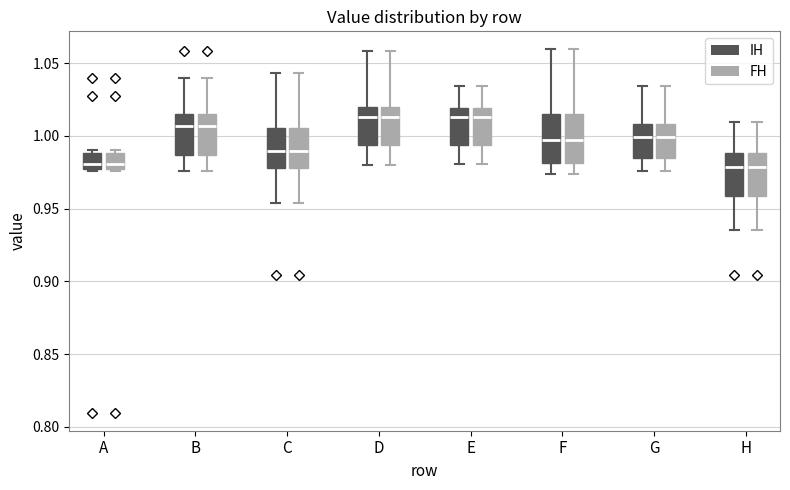

Reading left to right, transcribe this box plot: for each box, give where its median line is, the range the box spans, and where its two whiskers end, as read against the y-axis. The values are not printed on the chart, so give them approximately, as read against the axis.

A (IH): median 0.980, box 0.975 to 0.990, whiskers 0.975 to 0.990 (just above the box's upper edge)
A (FH): median 0.980, box 0.975 to 0.990, whiskers 0.975 to 0.990 (just above the box's upper edge)
B (IH): median 1.005, box 0.985 to 1.015, whiskers 0.975 to 1.040
B (FH): median 1.005, box 0.985 to 1.015, whiskers 0.975 to 1.040
C (IH): median 0.990, box 0.980 to 1.005, whiskers 0.955 to 1.045
C (FH): median 0.990, box 0.980 to 1.005, whiskers 0.955 to 1.045
D (IH): median 1.015, box 0.995 to 1.020, whiskers 0.980 to 1.060
D (FH): median 1.015, box 0.995 to 1.020, whiskers 0.980 to 1.060
E (IH): median 1.015, box 0.995 to 1.020, whiskers 0.980 to 1.035
E (FH): median 1.015, box 0.995 to 1.020, whiskers 0.980 to 1.035
F (IH): median 0.995, box 0.980 to 1.015, whiskers 0.975 to 1.060
F (FH): median 0.995, box 0.980 to 1.015, whiskers 0.975 to 1.060
G (IH): median 1.000, box 0.985 to 1.010, whiskers 0.975 to 1.035
G (FH): median 1.000, box 0.985 to 1.010, whiskers 0.975 to 1.035
H (IH): median 0.980, box 0.960 to 0.990, whiskers 0.935 to 1.010
H (FH): median 0.980, box 0.960 to 0.990, whiskers 0.935 to 1.010